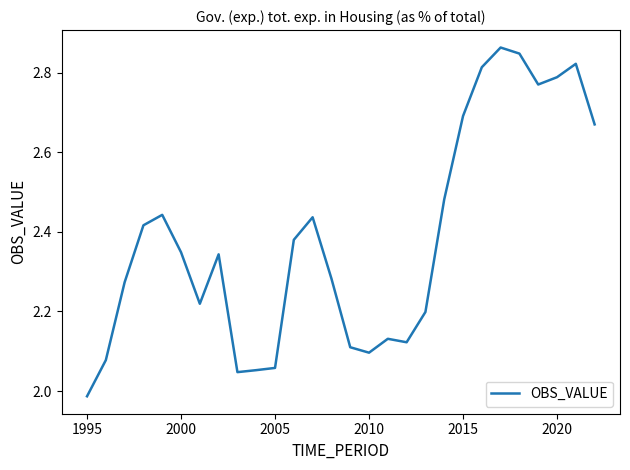

What is the difference between the maximum and minimum values?

0.9